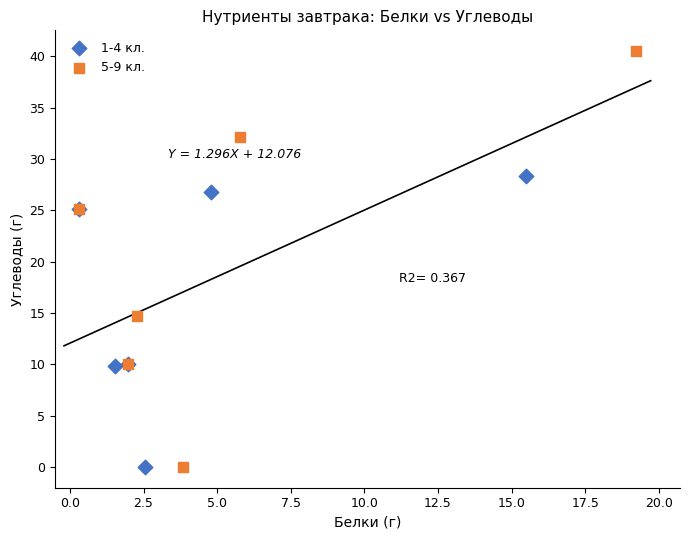

Which series has the largest Y range (max minus min)?

5-9 кл.